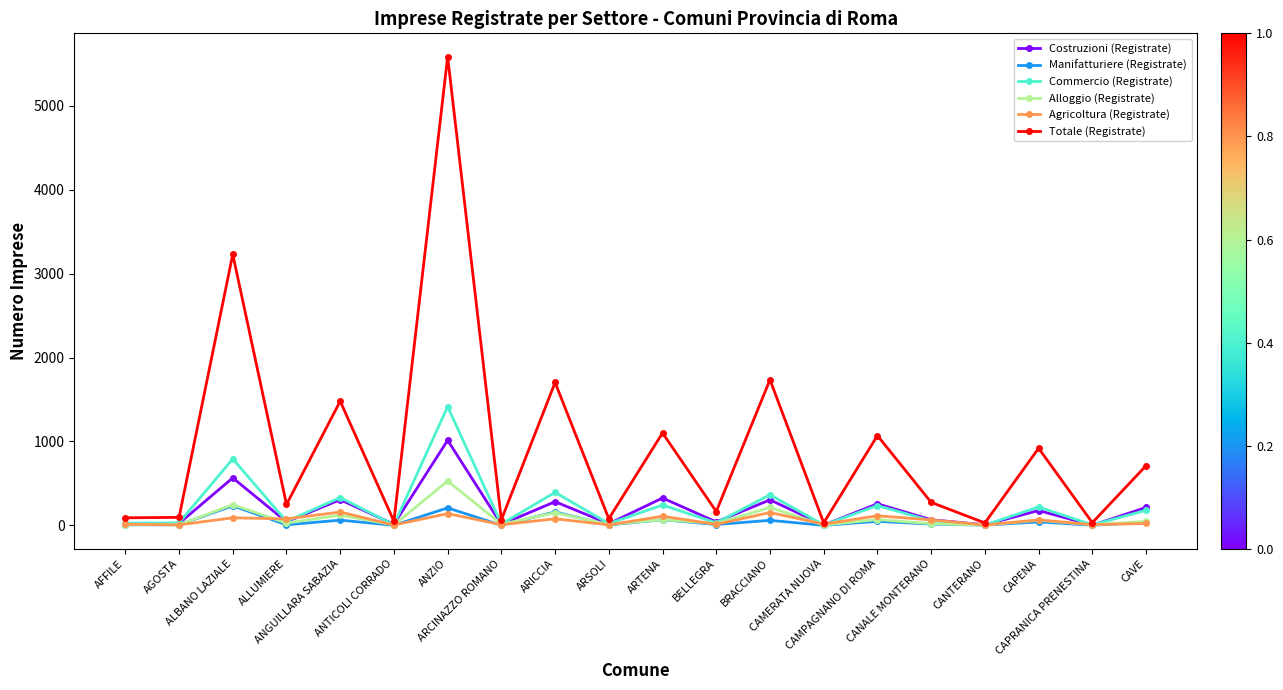

Between ARICCIA and CANTERANO, which series saw the biggest shift?

Totale (Registrate)